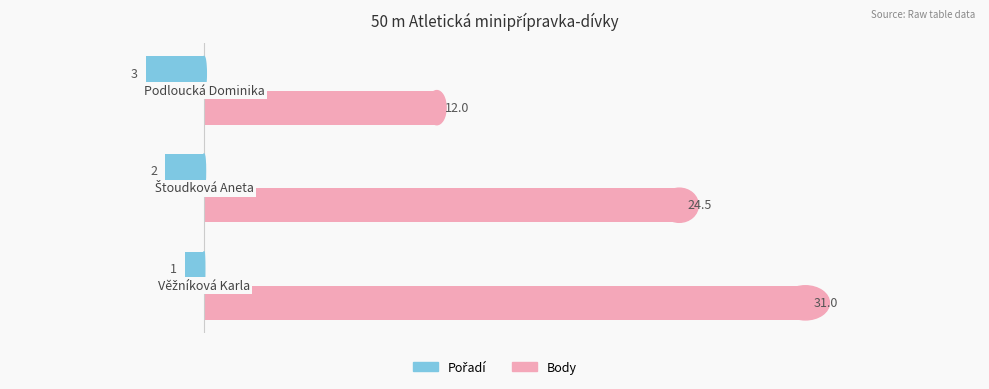

At how many categories does at least one series exceed 2?

3